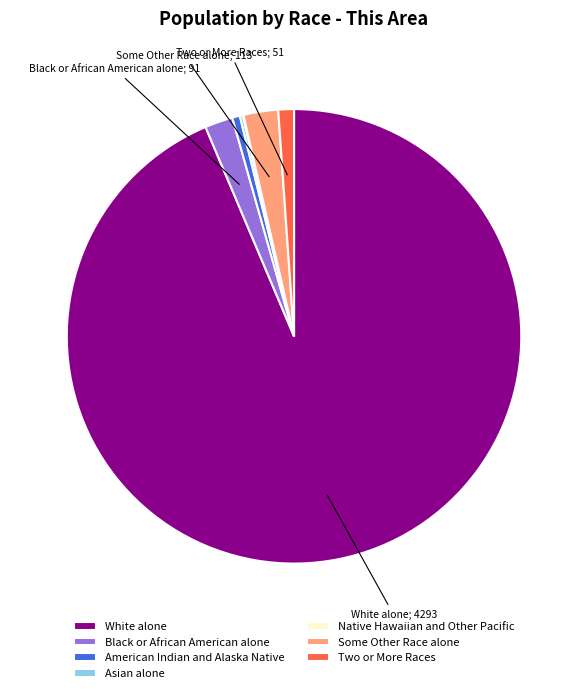

Between American Indian and Alaska Native and Two or More Races, which is larger?

Two or More Races